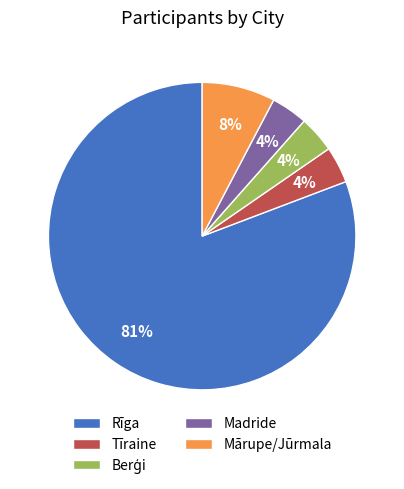

Which category accounts for the majority?

Rīga